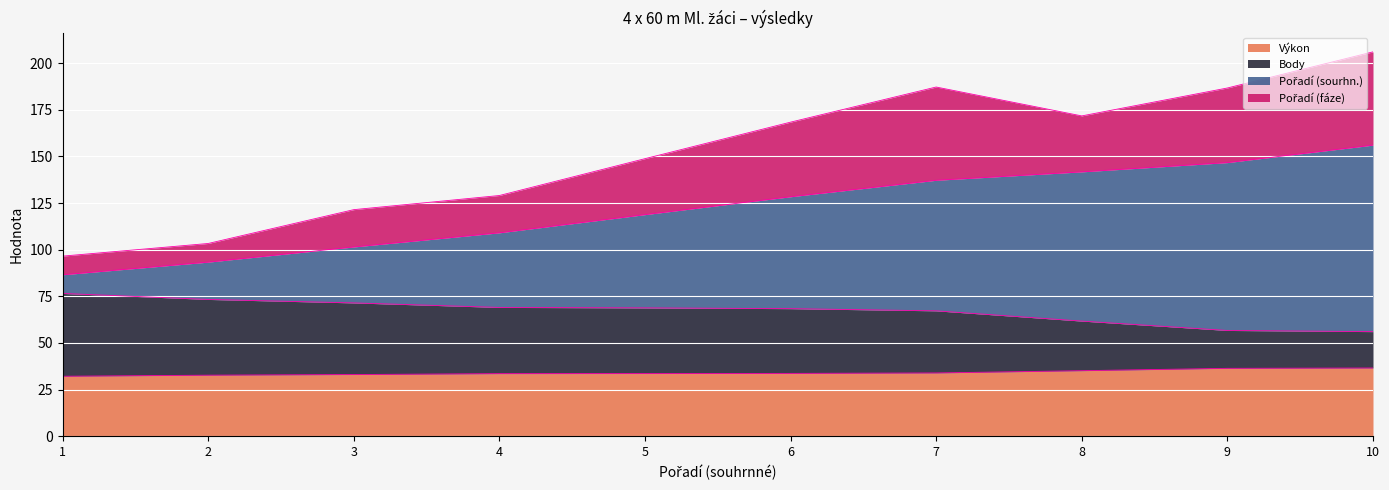

What is the total value across all series at 5?

148.8